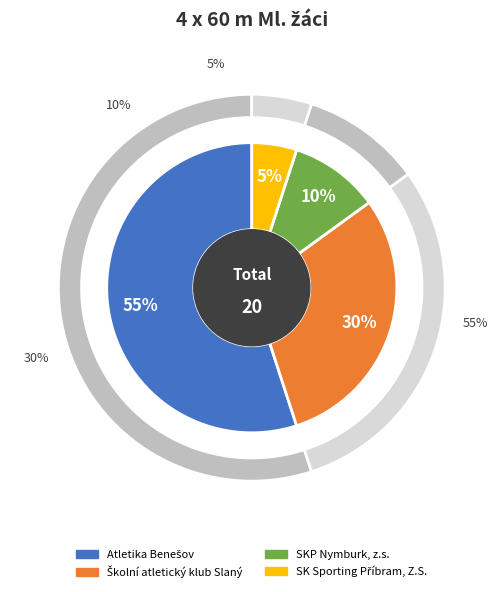

Does Atletika Benešov represent more than half of the total?

Yes